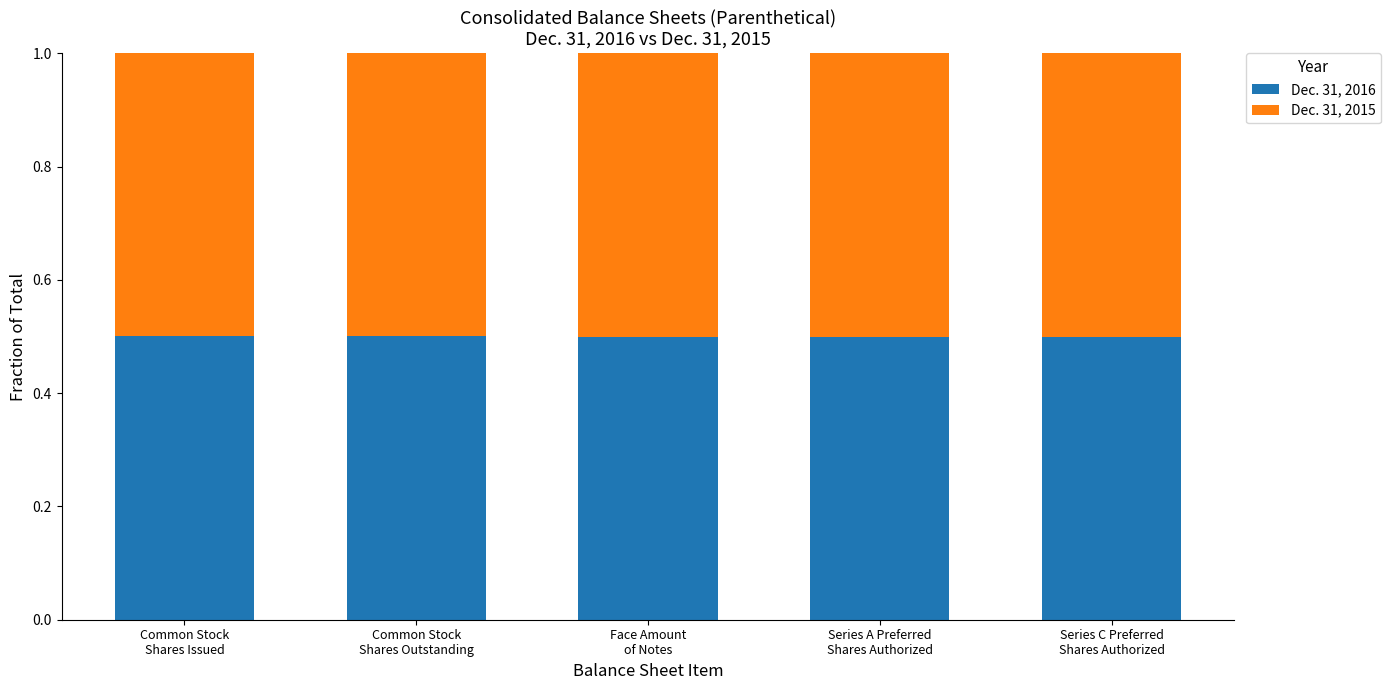

What is the sum of all Dec. 31, 2016 values?

2.5